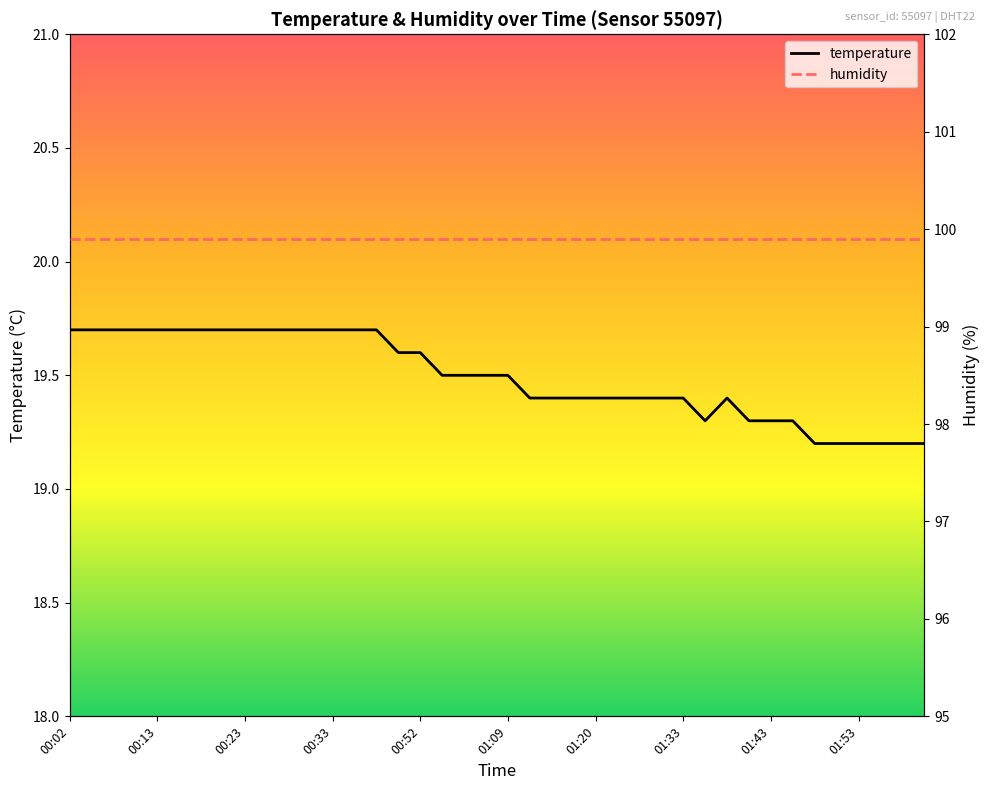

Which category has the lowest value across all series?

01:48